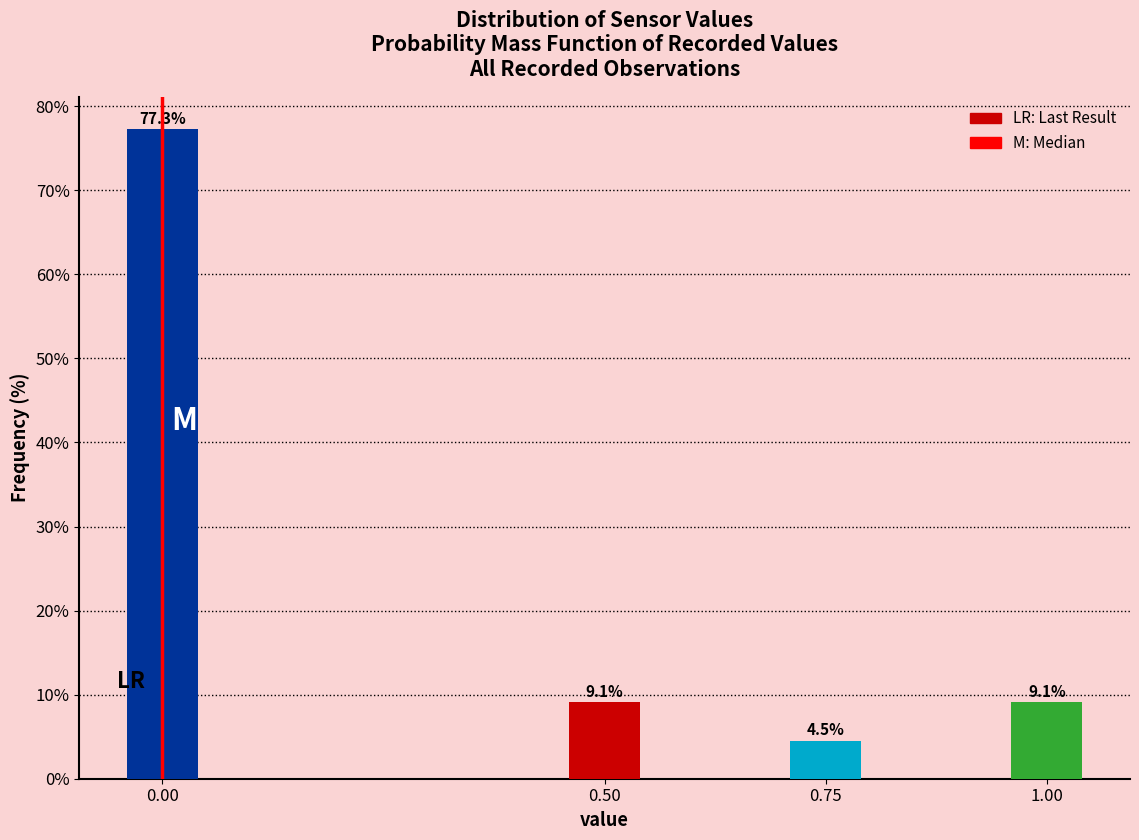

Reading left to right, transcribe all the data shown in this chart.

0.00=77.3	0.50=9.1	0.75=4.5	1.00=9.1